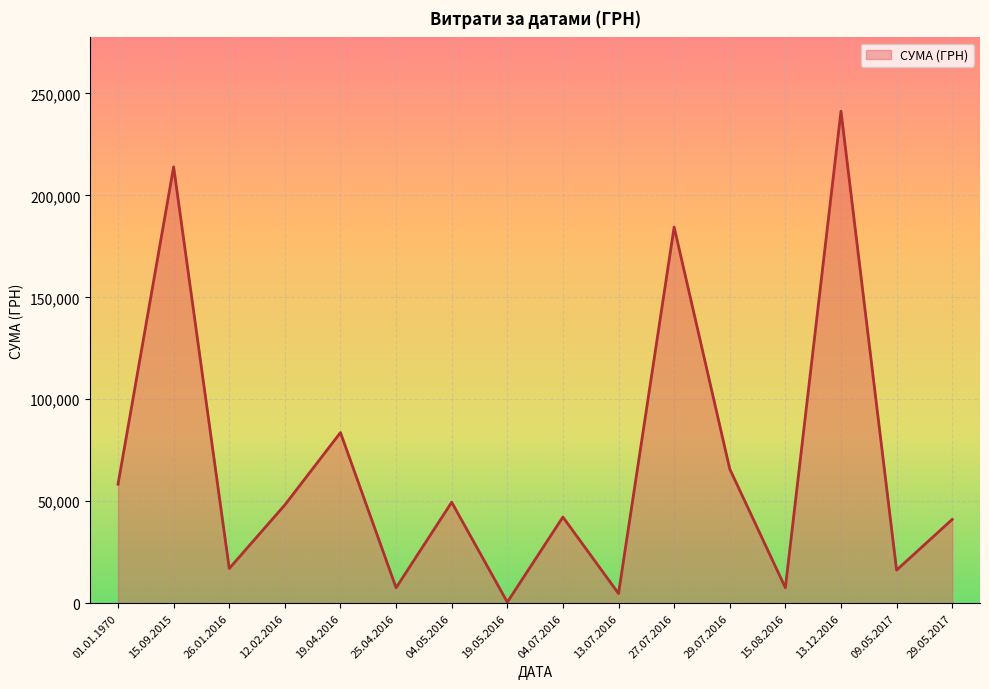

What is the difference between the values at 09.05.2017 and 04.05.2016?

33274.0